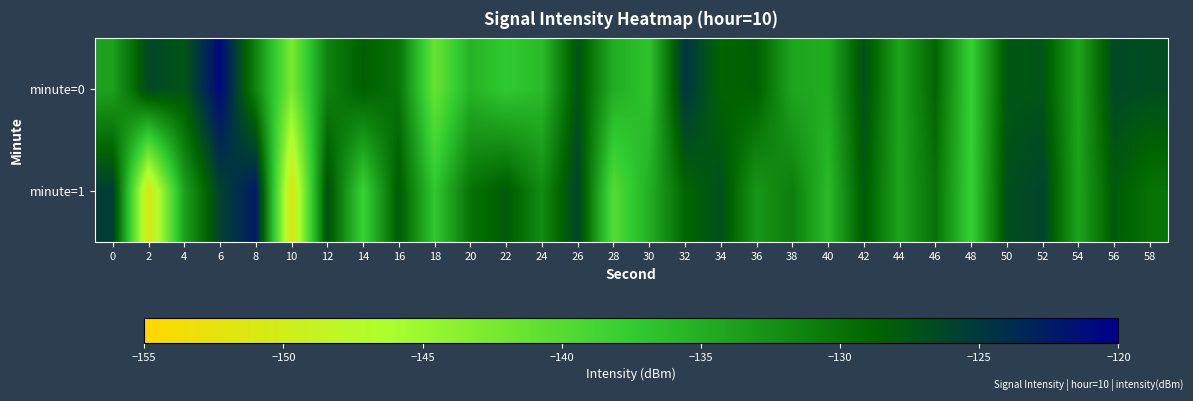

At which category does the chart reach its peak across all series?

6